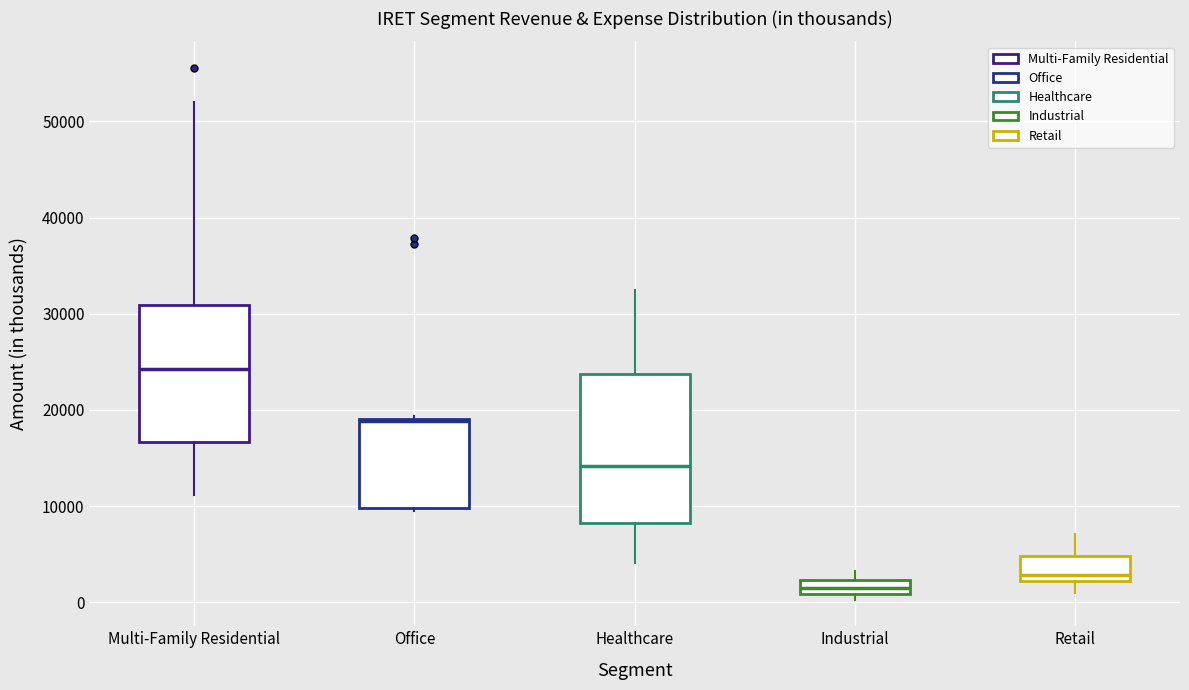

Where is the upper edge of the box for Industrial on the y-axis? The values are not printed on the chart, so give them approximately, as read against the axis.

2000